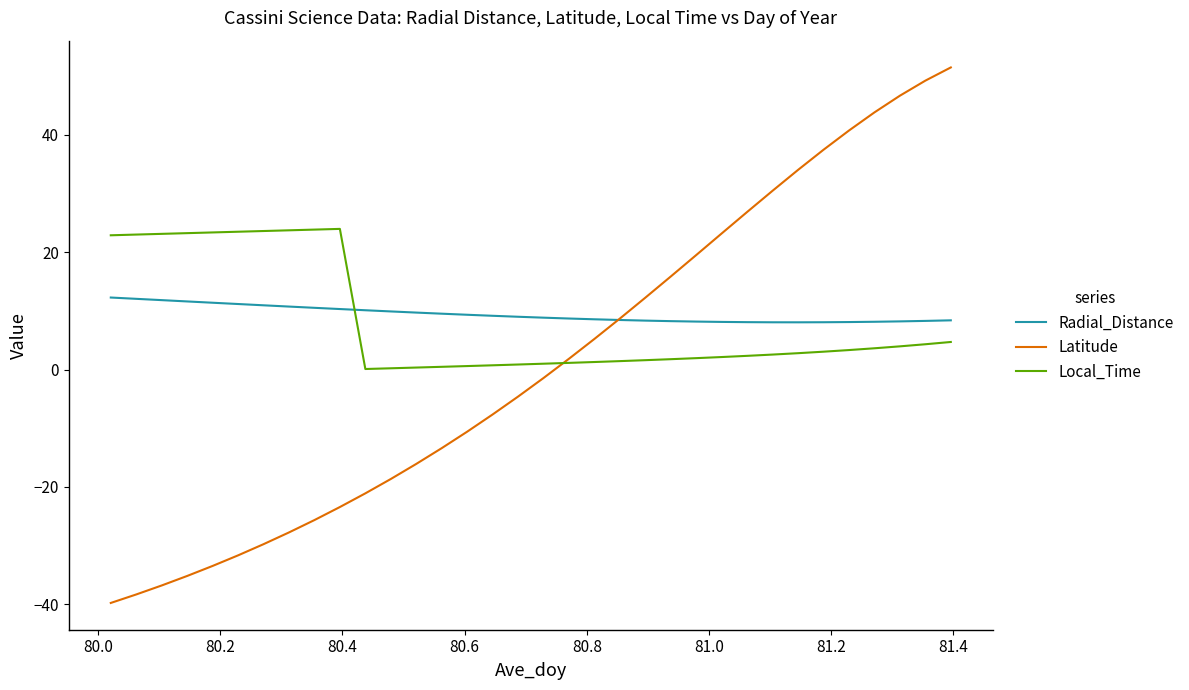

What is the maximum value for Local_Time?

24.0